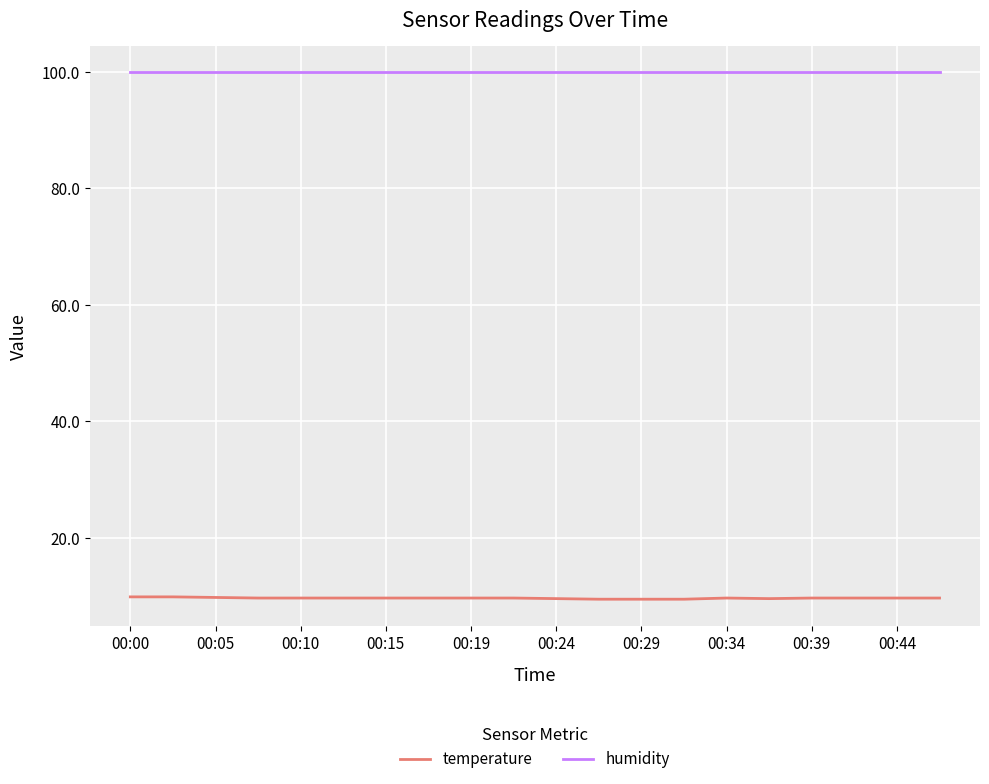

True or false: humidity and temperature cross at least once.

False